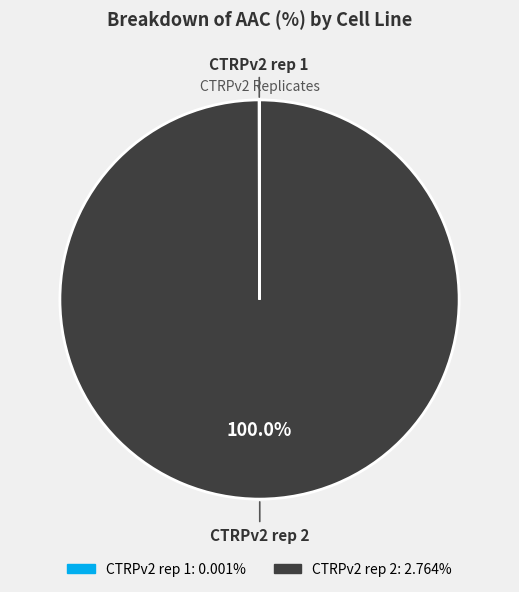

Does any single category account for the majority?

Yes